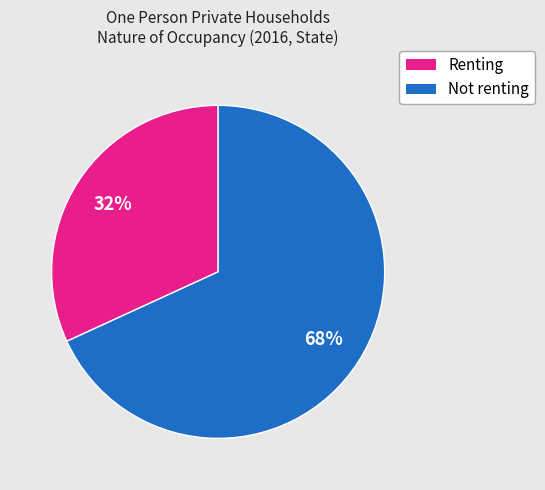

How many slices are in this pie chart?

2